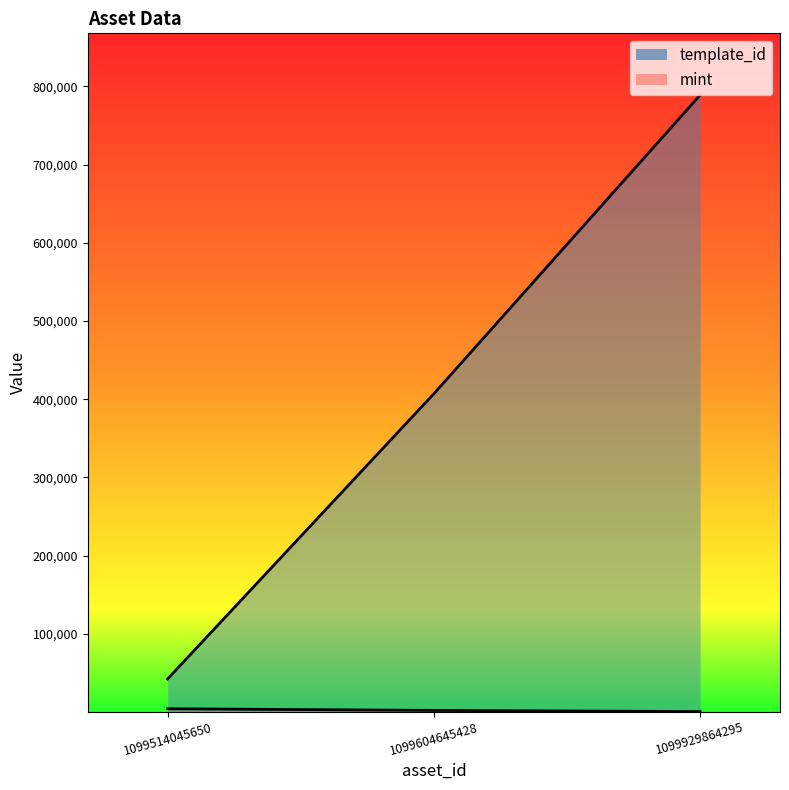

At which label does mint first exceed 2191?

1099514045650